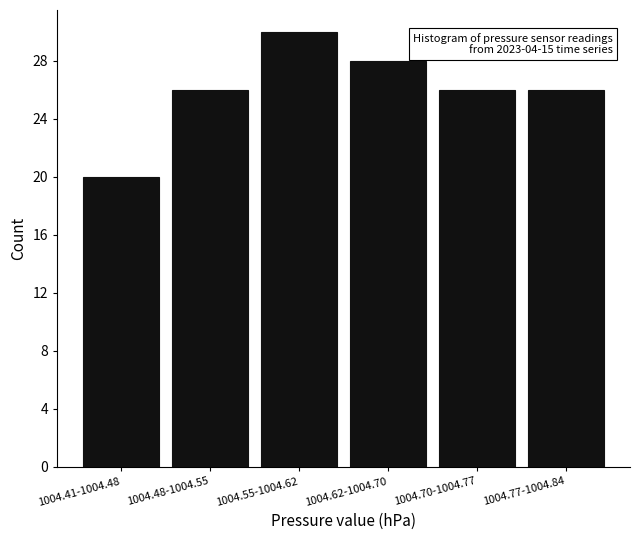

Reading left to right, extract all data points from this chart.

20	26	30	28	26	26